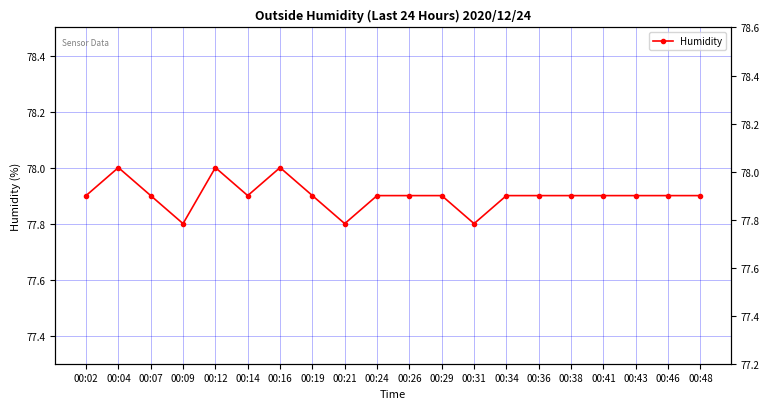

What is the average value?

77.9